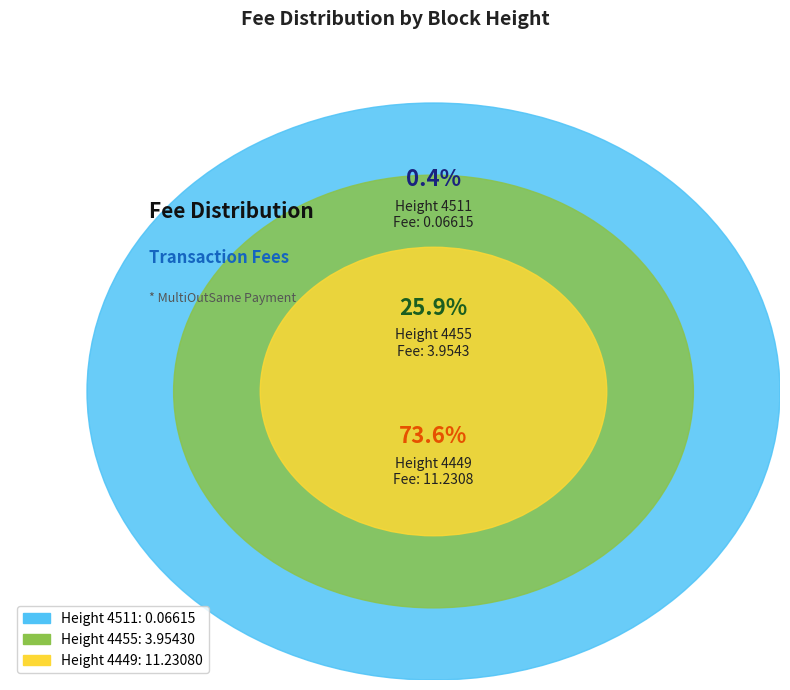

Is there a majority slice in this chart?

Yes